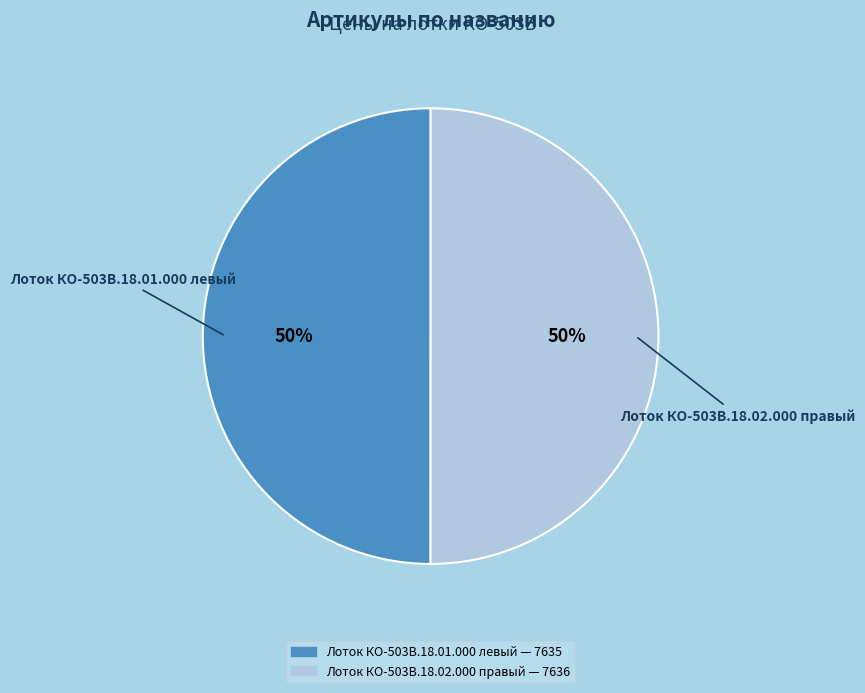

To the nearest percent, what is the average slice percentage?

50%